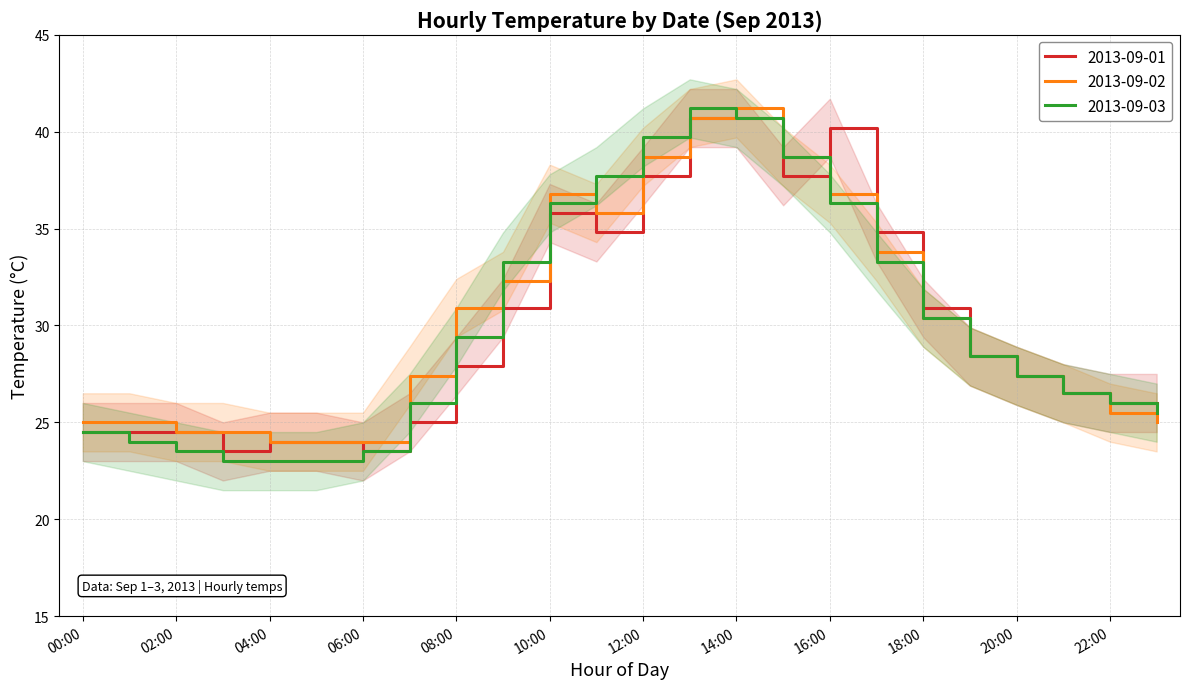

How many categories are shown in the chart?

24